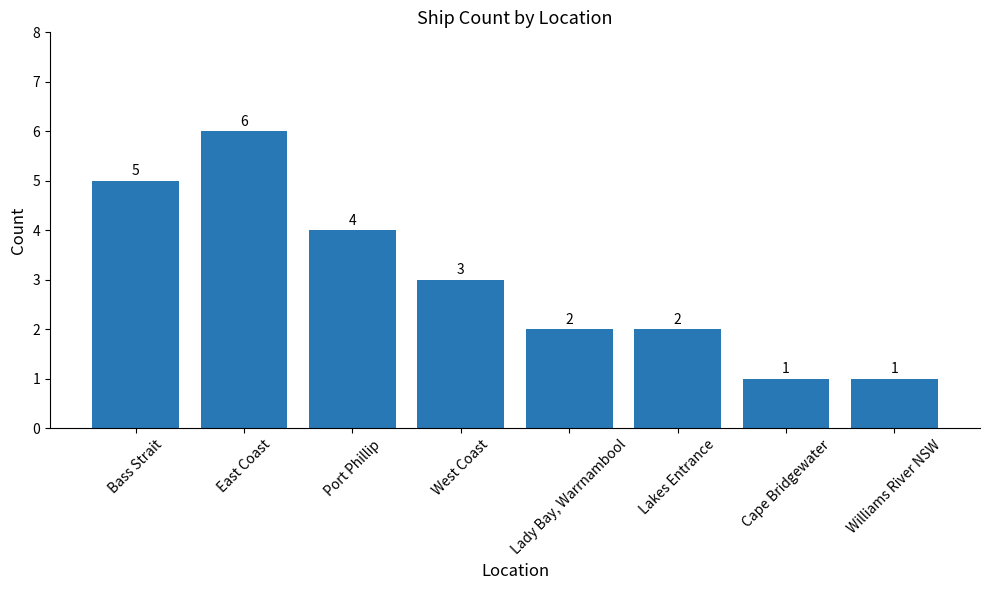

The chart shows a value of 3 at Lady Bay, Warrnambool. True or false?

False